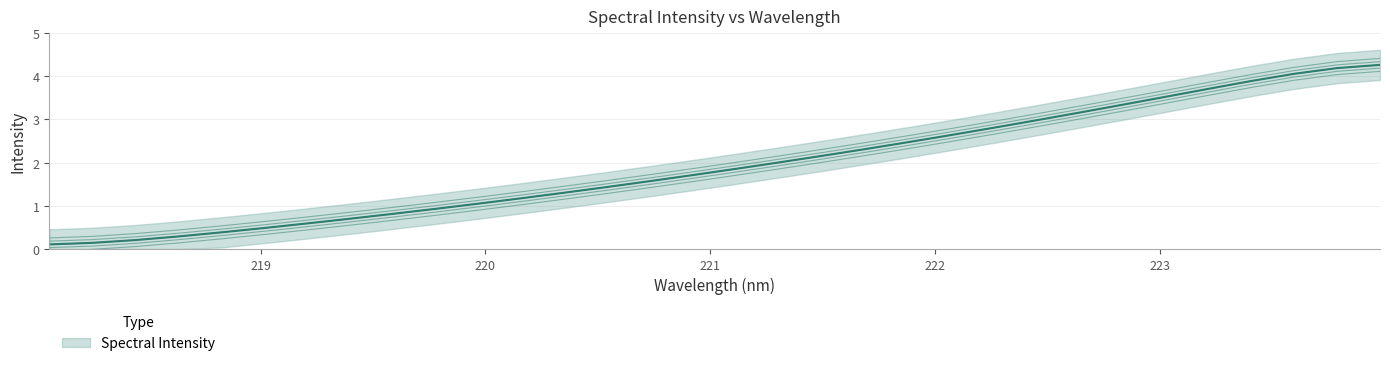

What is the value of the 14th point from the left?

1.4